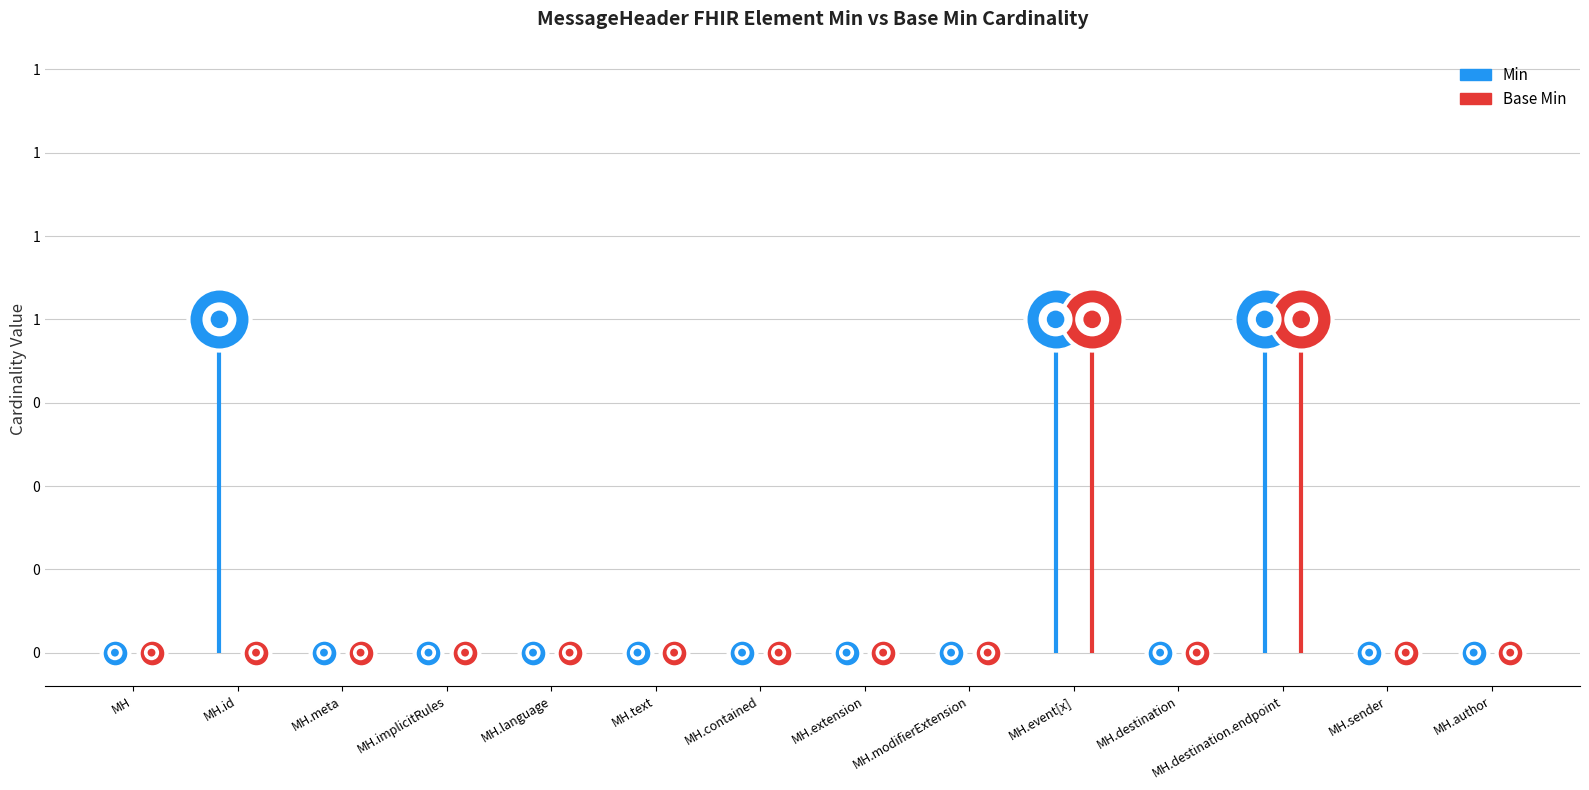

At which category is the sum across all series the highest?

MessageHeader.event[x]